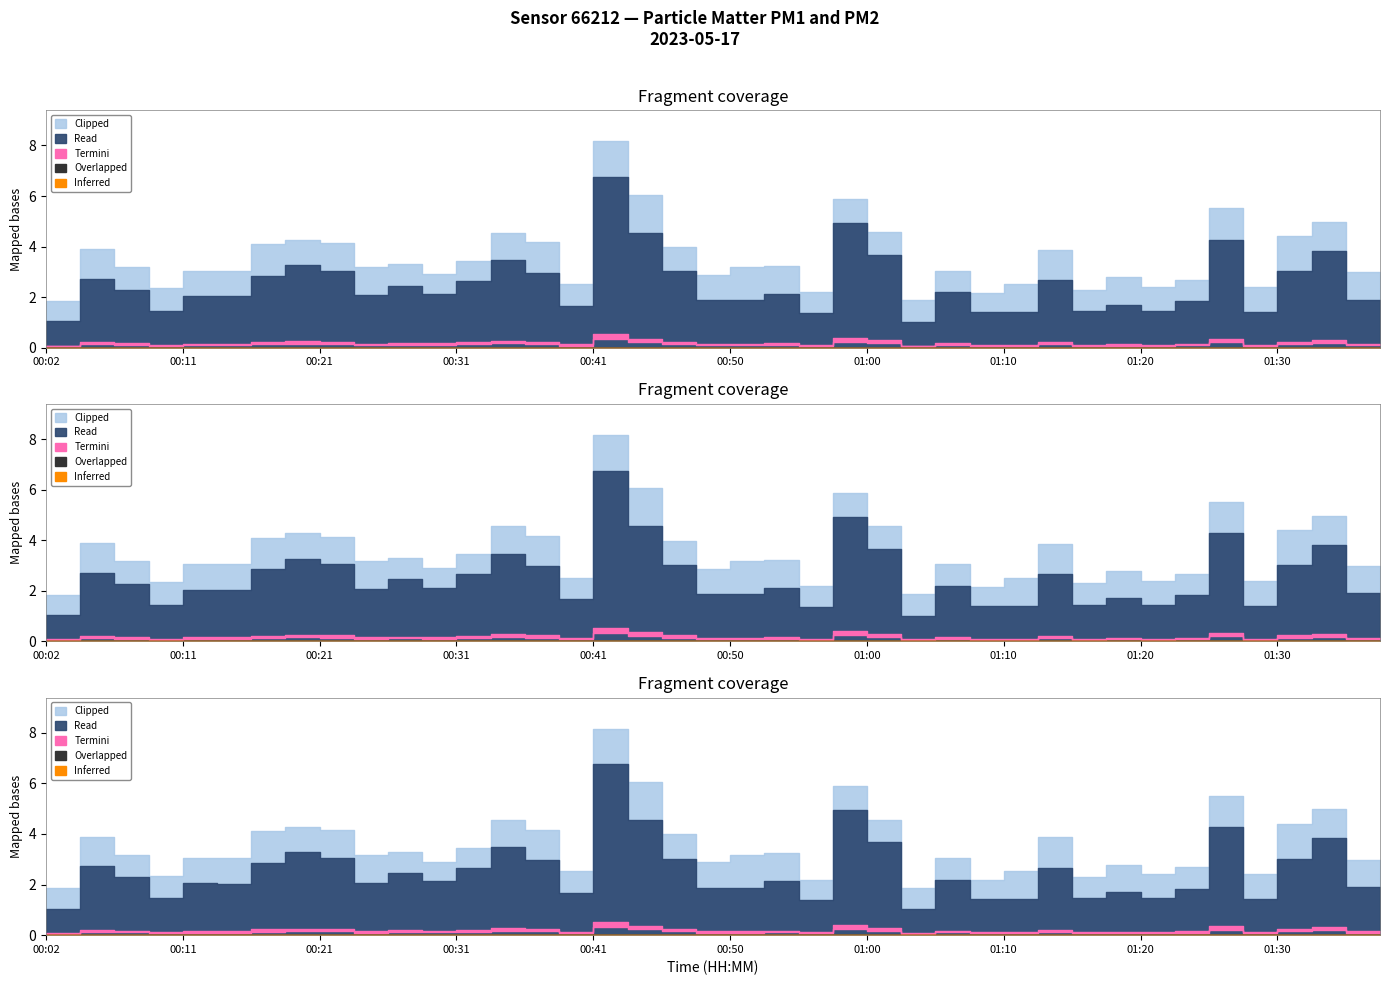

Is it true that P1 equals 2.1 at 00:28?

True